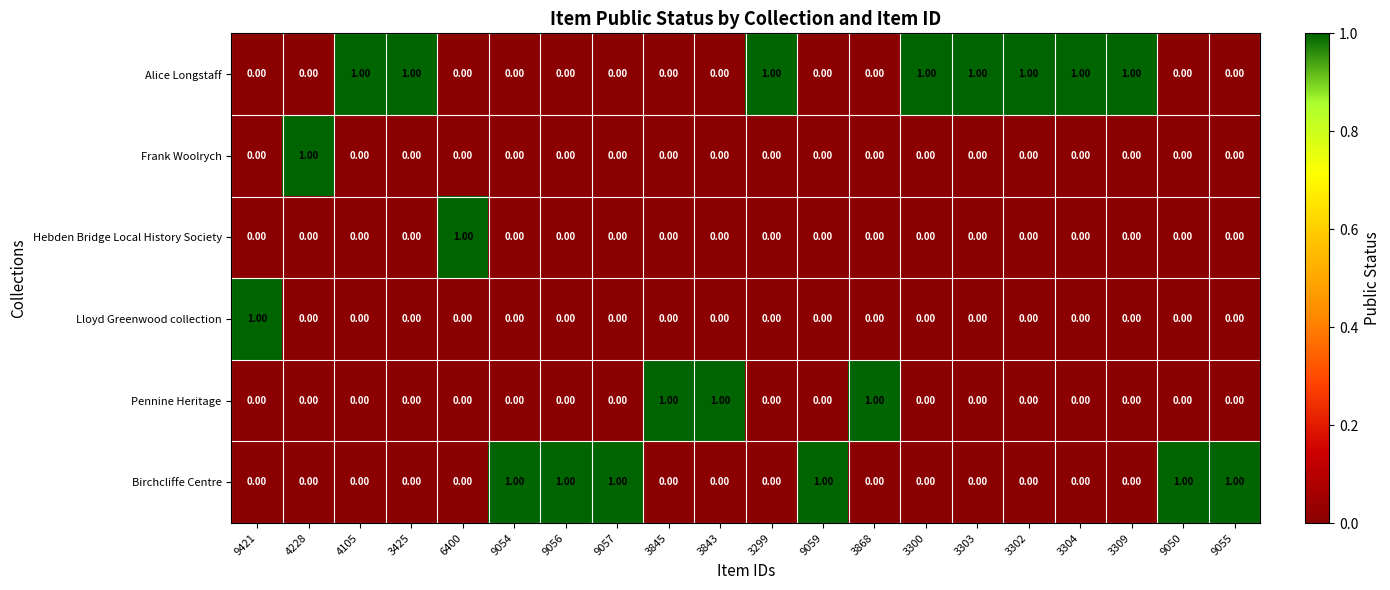

Which series has the largest total across all categories?

Alice Longstaff